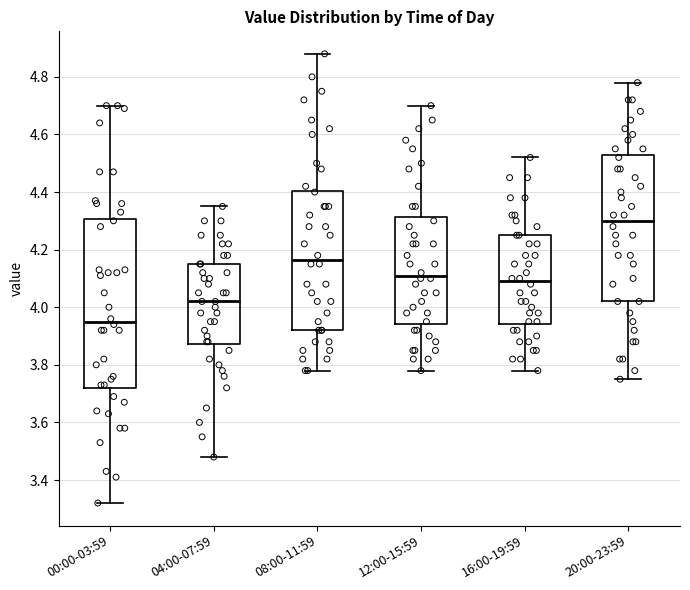

Where is the lower edge of the box for 20:00-23:59 on the y-axis? The values are not printed on the chart, so give them approximately, as read against the axis.

4.02